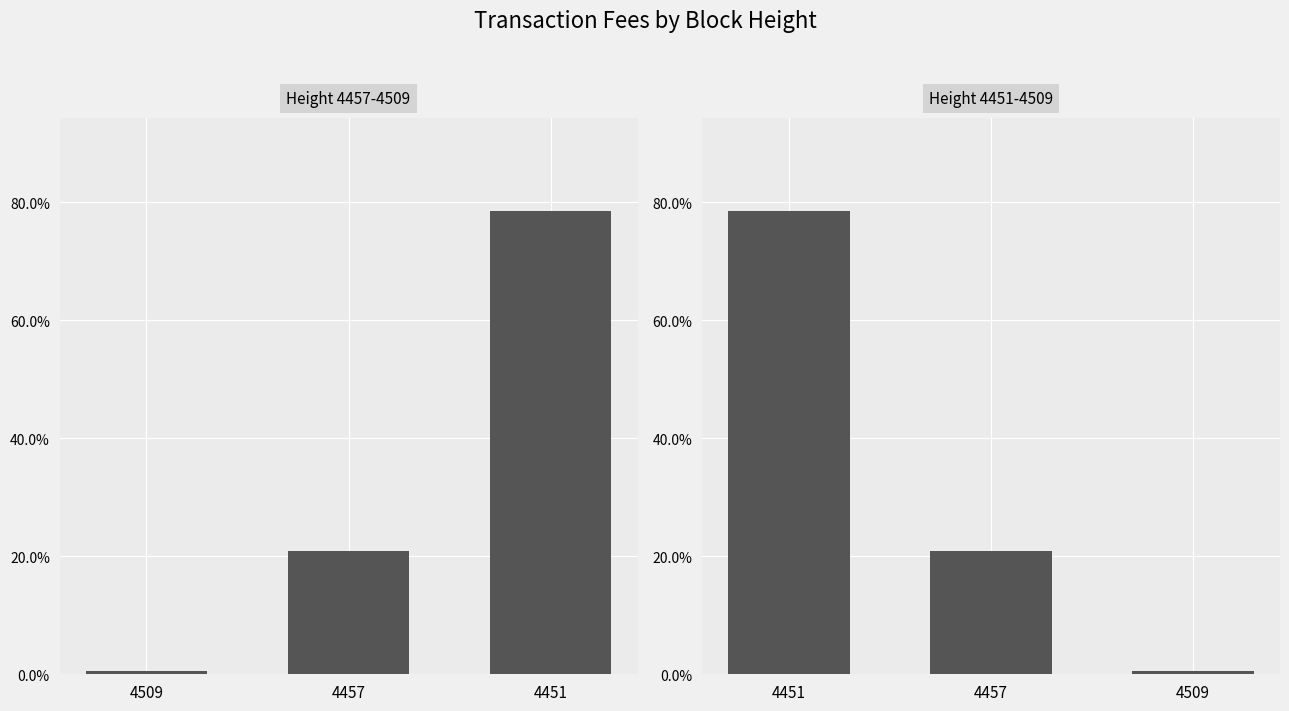

Are the bars grouped side by side (vs. stacked)?

No